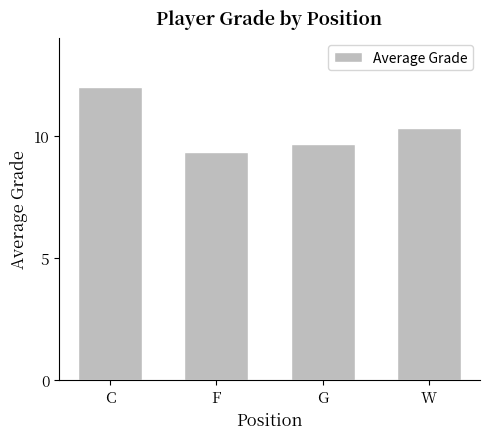

What is the average value?

10.3